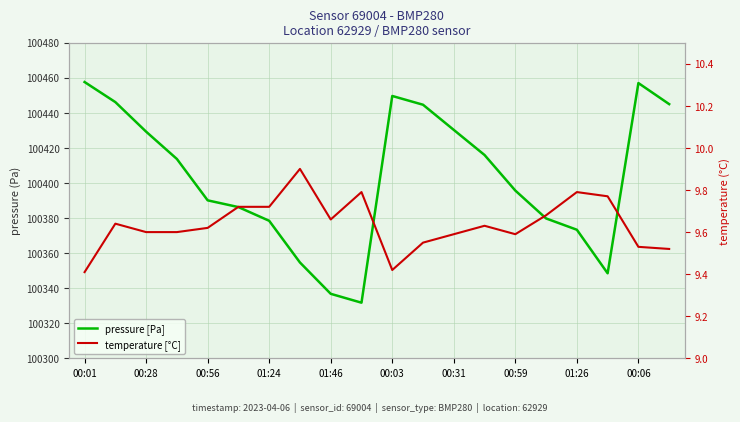

The temperature series shows 3.3 at 19. True or false?

False